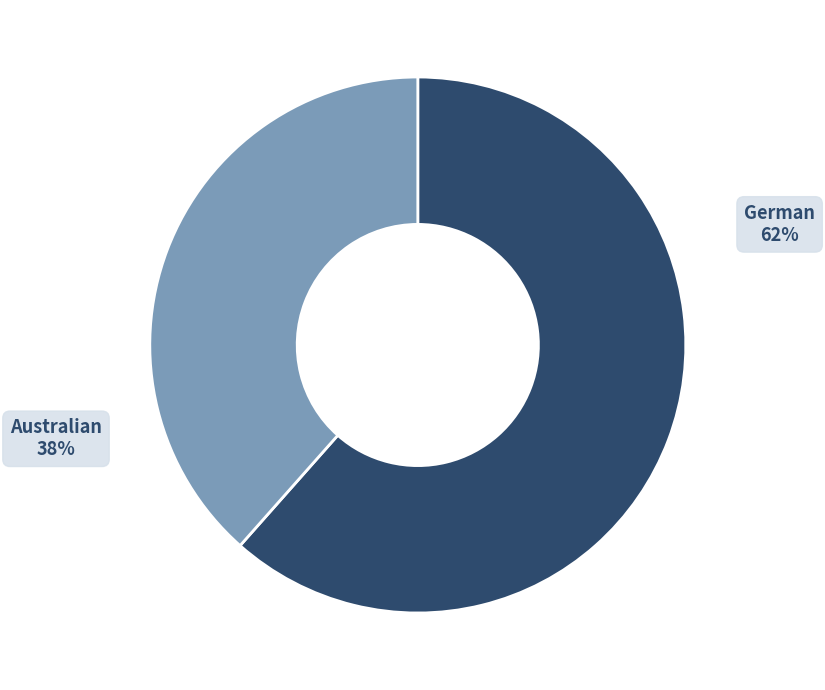

How many slices are in this pie chart?

2